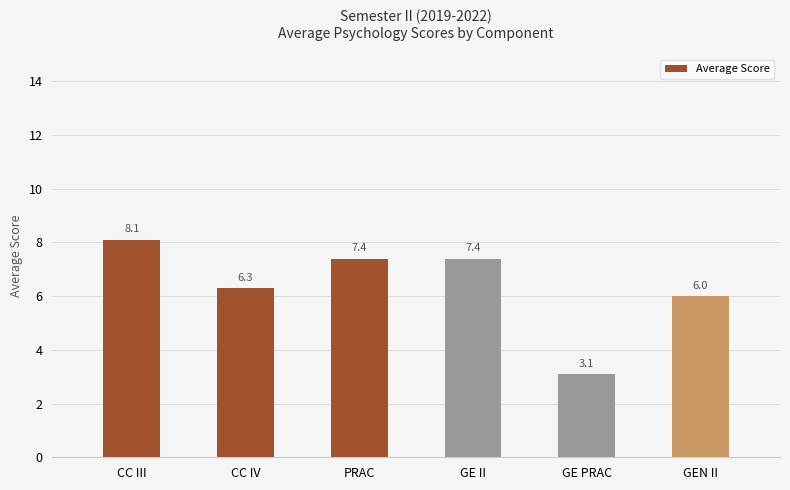

What position from the left is GEN II?

6